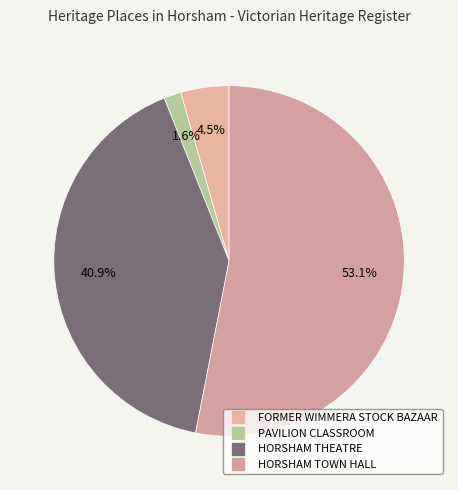

How many slices are in this pie chart?

4